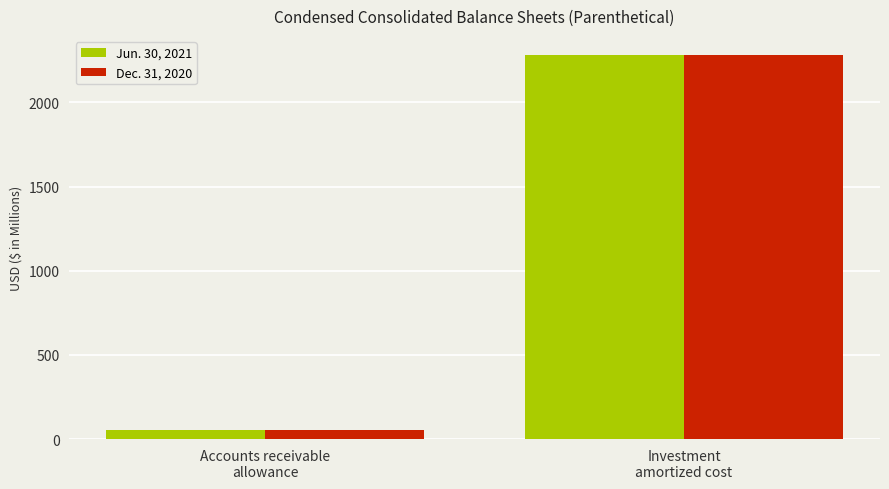

At Accounts receivable
allowance, list the series in order from largest to smallest.

Dec. 31, 2020, Jun. 30, 2021